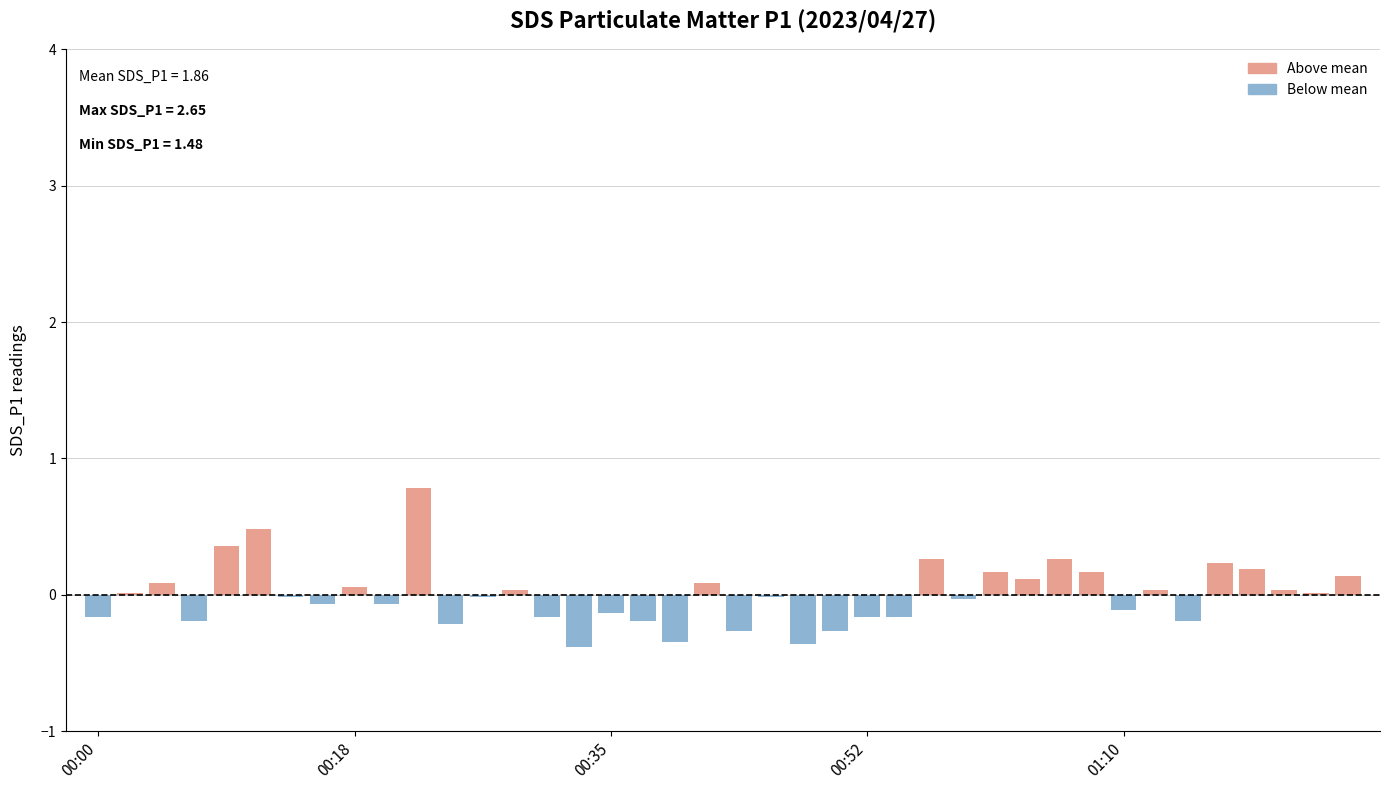

How many distinct data groups are displayed?

1